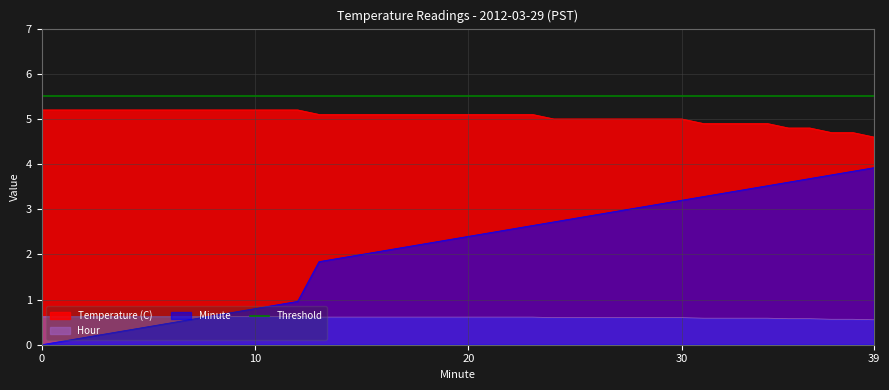

True or false: Hour and Temperature (C) intersect in this chart.

False